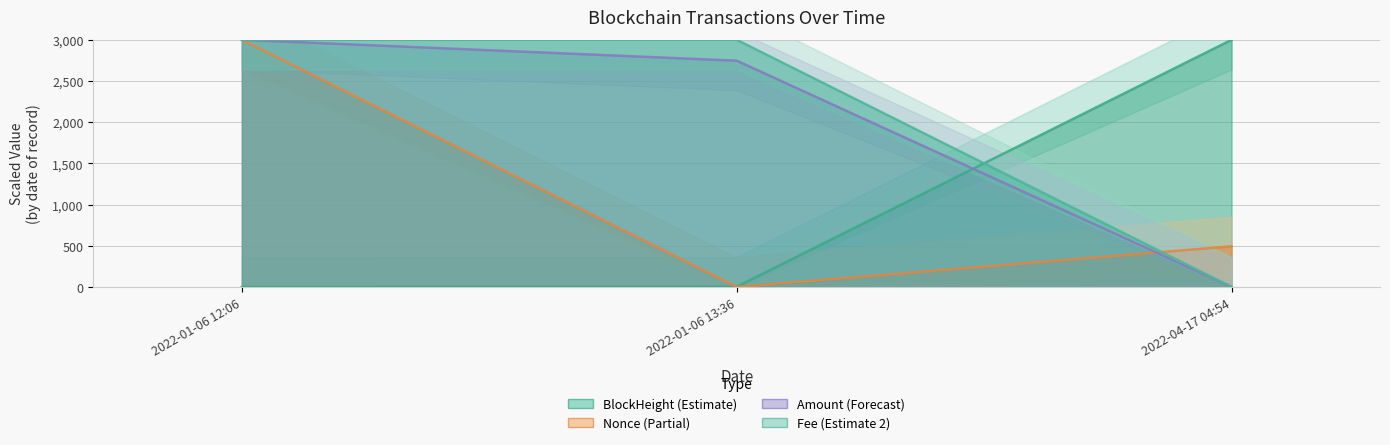

What is the maximum value for Fee?

3000.0